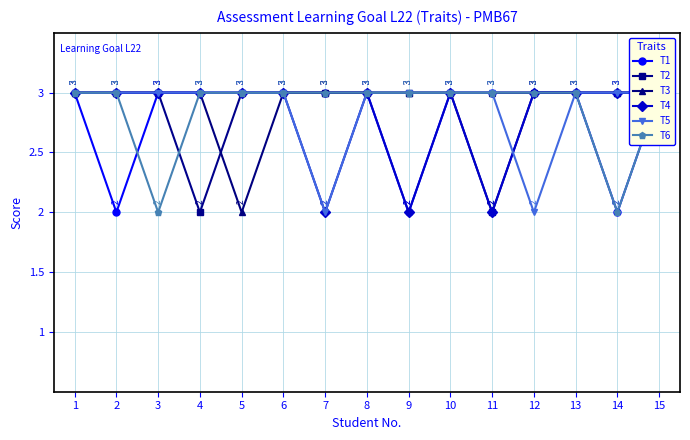

Between 9 and 14, which is larger?

9